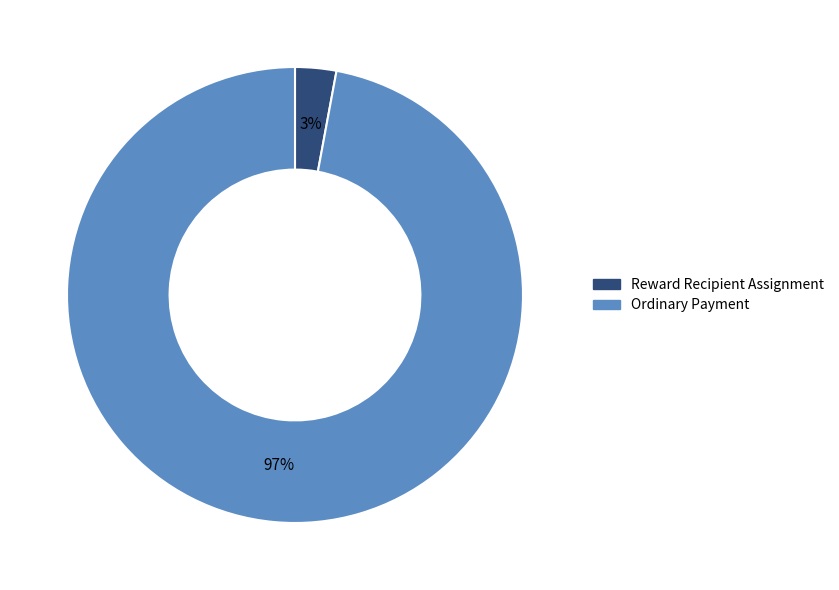

True or false: Ordinary Payment accounts for 83% of the total.

False